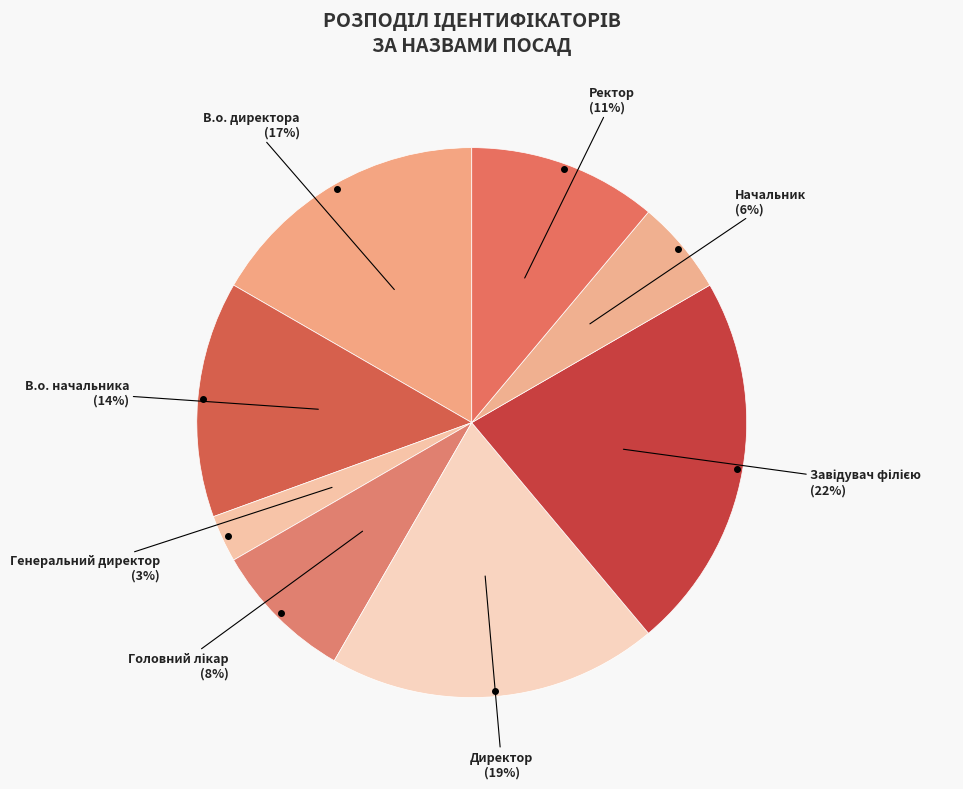

To the nearest percent, what is the average slice percentage?

12%